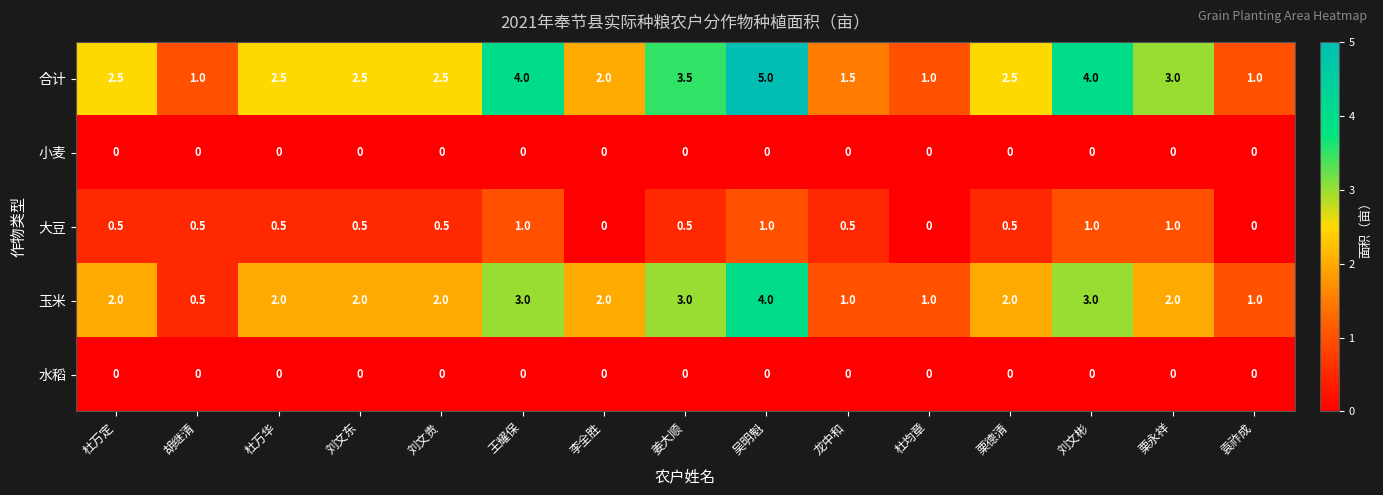

How many 大豆 values are between 0 and 1?

15